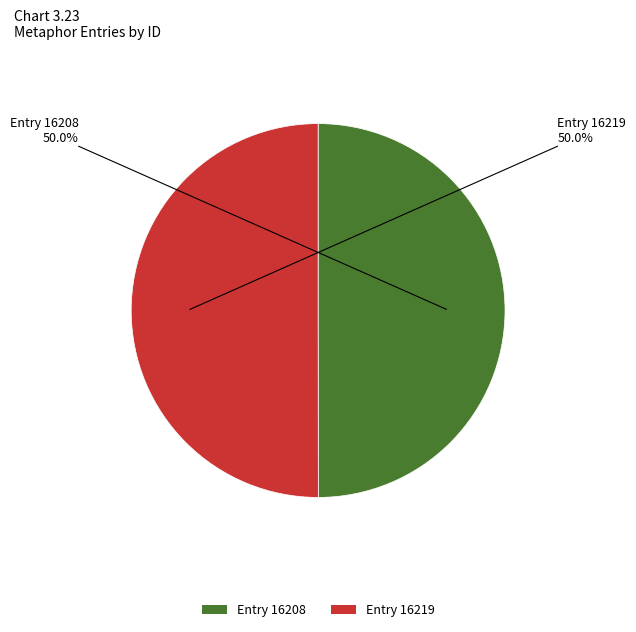

Approximately how many times larger is the value at Entry 16208 compared to Entry 16219?

1.0